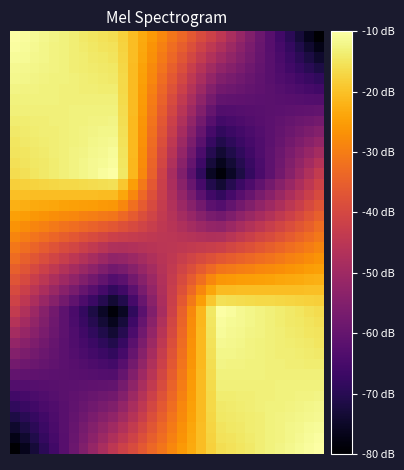

At which category is the sum across all series the highest?

31